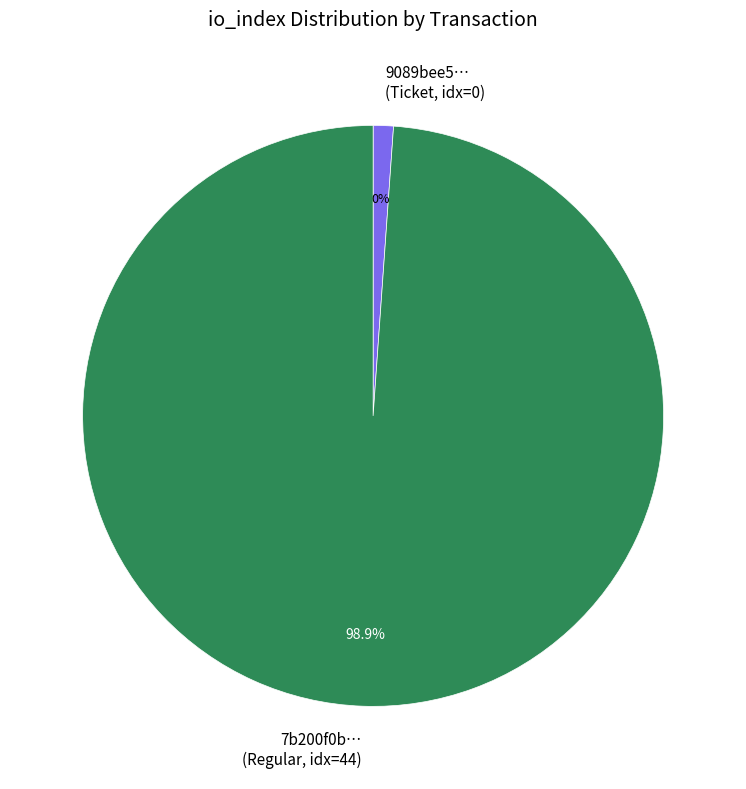

What percentage do Ticket (io_index=0) and Regular (io_index=44) together represent?

100.0%